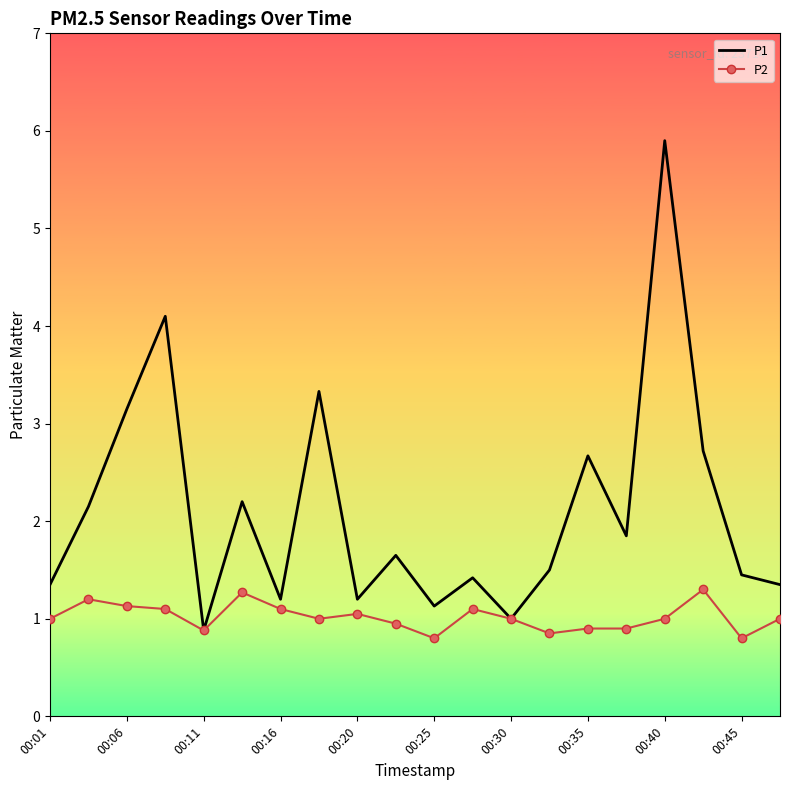

Which series has the largest total across all categories?

P1